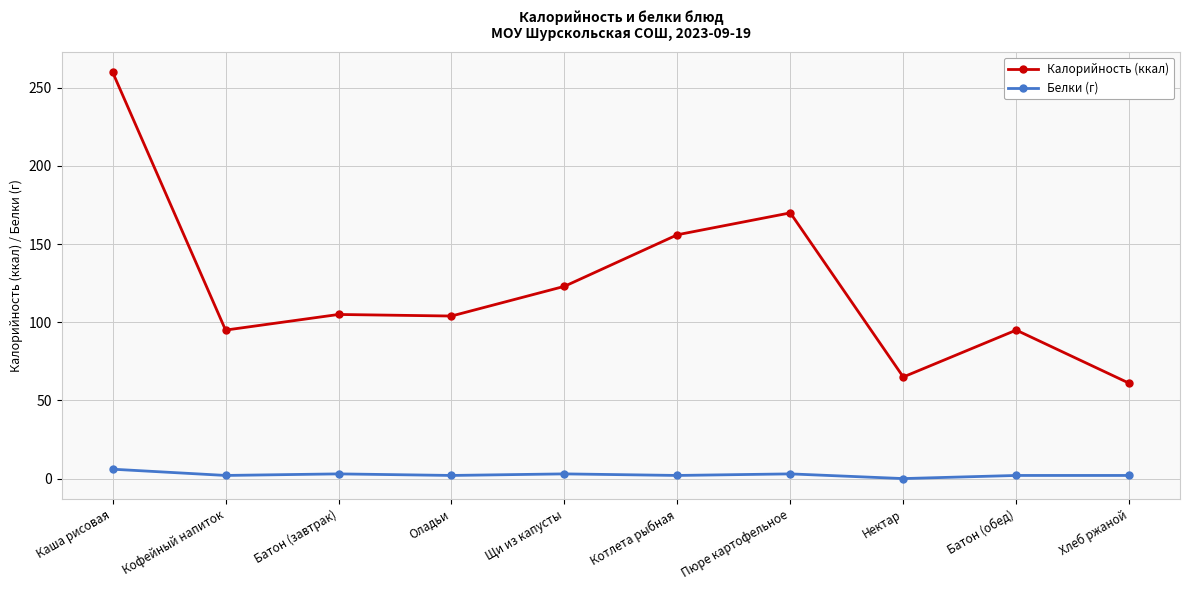

True or false: Белки (г) has more than 0 points higher than both neighbors.

True